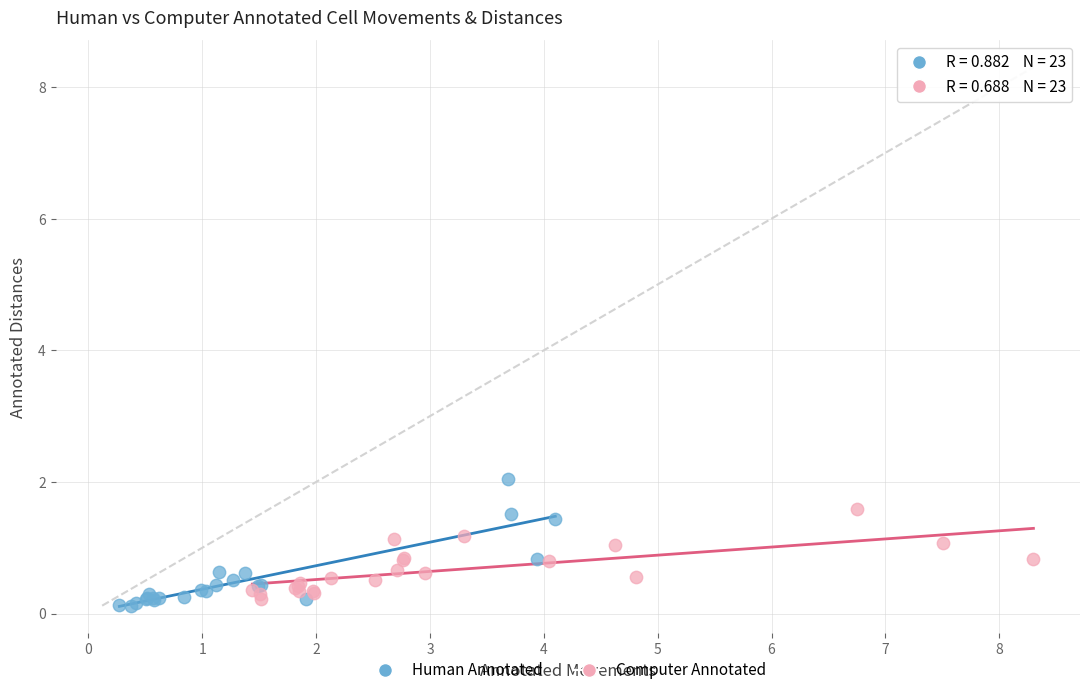

Which series contains the highest Y value?

Human Annotated